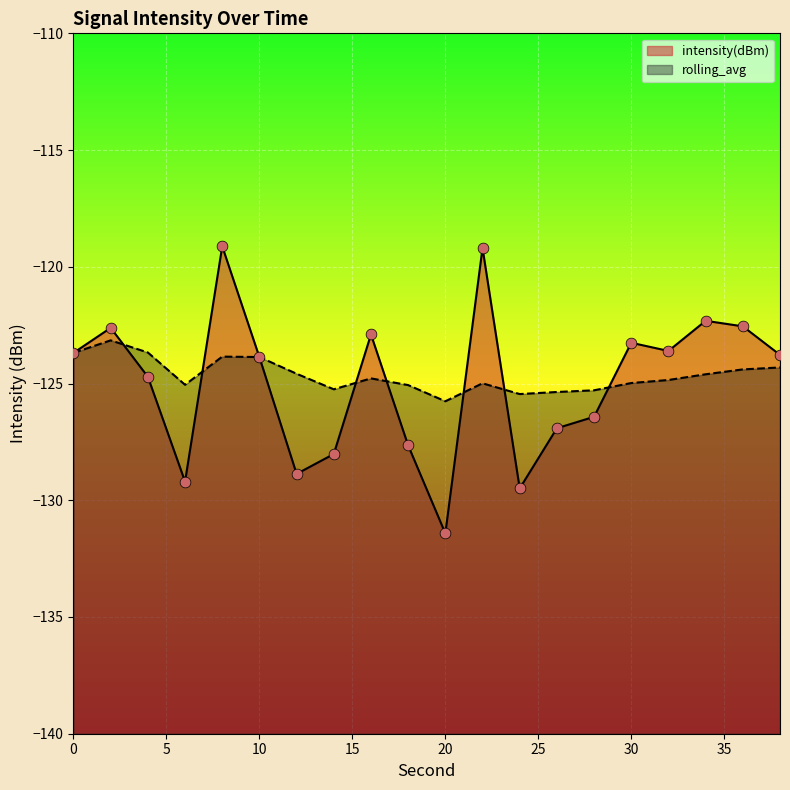

What are all the series names shown in the legend?

intensity(dBm), rolling_avg